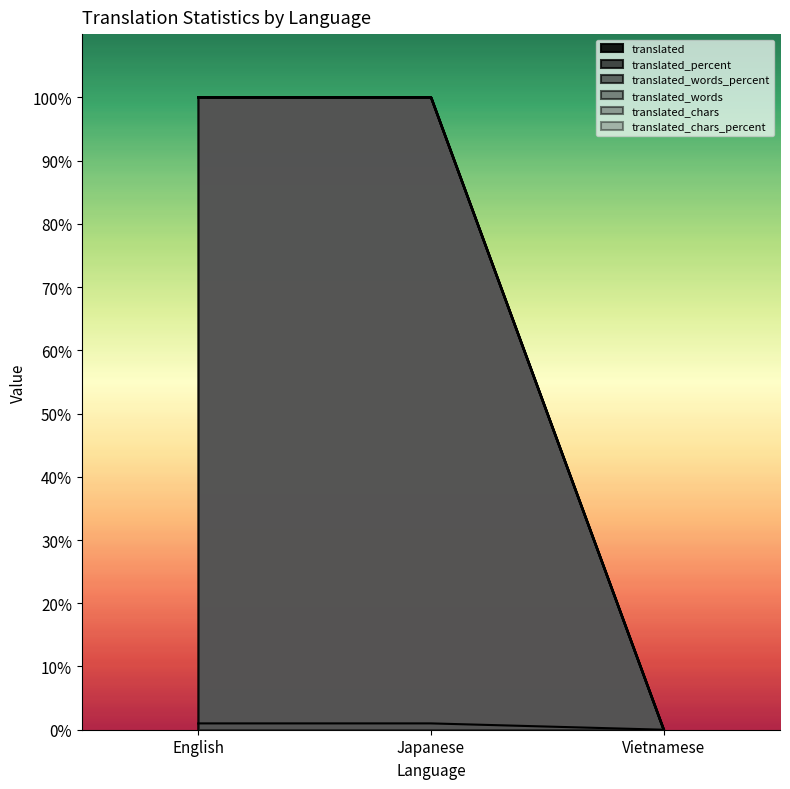

The translated_chars series shows -54 at Vietnamese. True or false?

False